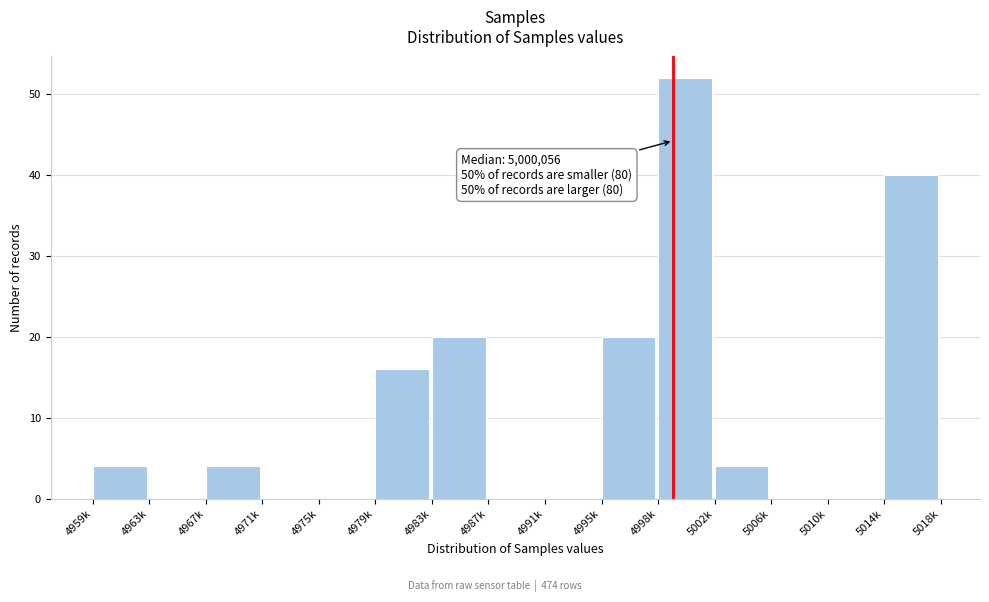

Reading right to left, what are all the values shown in this chart?

5014k=40	5010k=0	5006k=0	5002k=4	4998k=52	4995k=20	4991k=0	4987k=0	4983k=20	4979k=16	4975k=0	4971k=0	4967k=4	4963k=0	4959k=4